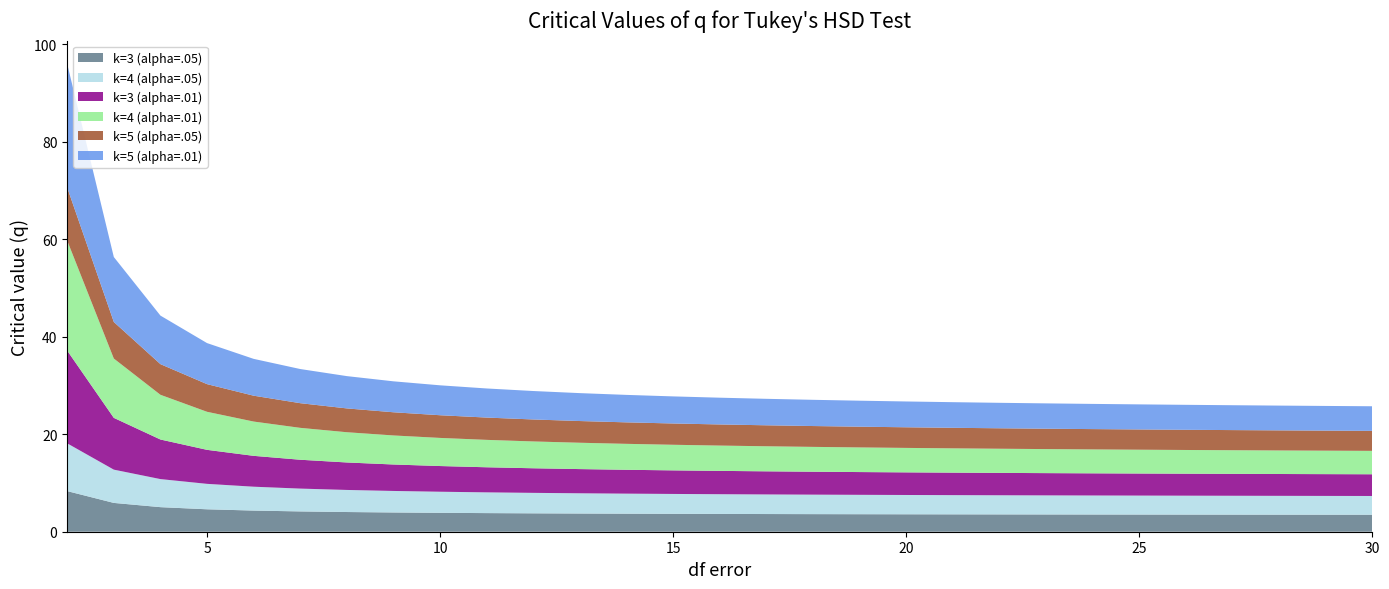

Reading left to right, transcribe all the data shown in this chart.

k=3 (alpha=.05): 2=8.3	3=5.9	4=5.0	5=4.6	6=4.3	7=4.2	8=4.0	9=3.9	10=3.9	11=3.8	12=3.8	13=3.7	14=3.7	15=3.7	16=3.6	17=3.6	18=3.6	19=3.6	20=3.6	21=3.6	22=3.6	23=3.5	24=3.5	25=3.5	26=3.5	27=3.5	28=3.5	29=3.5	30=3.5
k=4 (alpha=.05): 2=9.8	3=6.8	4=5.8	5=5.2	6=4.9	7=4.7	8=4.5	9=4.4	10=4.3	11=4.3	12=4.2	13=4.2	14=4.1	15=4.1	16=4.0	17=4.0	18=4.0	19=4.0	20=4.0	21=3.9	22=3.9	23=3.9	24=3.9	25=3.9	26=3.9	27=3.9	28=3.9	29=3.9	30=3.8
k=3 (alpha=.01): 2=19.0	3=10.6	4=8.1	5=7.0	6=6.3	7=5.9	8=5.6	9=5.4	10=5.3	11=5.1	12=5.0	13=5.0	14=4.9	15=4.8	16=4.8	17=4.7	18=4.7	19=4.7	20=4.6	21=4.6	22=4.6	23=4.6	24=4.5	25=4.5	26=4.5	27=4.5	28=4.5	29=4.5	30=4.5
k=4 (alpha=.01): 2=22.6	3=12.2	4=9.2	5=7.8	6=7.0	7=6.5	8=6.2	9=6.0	10=5.8	11=5.6	12=5.5	13=5.4	14=5.3	15=5.3	16=5.2	17=5.1	18=5.1	19=5.1	20=5.0	21=5.0	22=5.0	23=4.9	24=4.9	25=4.9	26=4.9	27=4.8	28=4.8	29=4.8	30=4.8
k=5 (alpha=.05): 2=10.9	3=7.5	4=6.3	5=5.7	6=5.3	7=5.1	8=4.9	9=4.8	10=4.7	11=4.6	12=4.5	13=4.5	14=4.4	15=4.4	16=4.3	17=4.3	18=4.3	19=4.3	20=4.2	21=4.2	22=4.2	23=4.2	24=4.2	25=4.2	26=4.1	27=4.1	28=4.1	29=4.1	30=4.1
k=5 (alpha=.01): 2=25.4	3=13.3	4=10.0	5=8.4	6=7.6	7=7.0	8=6.6	9=6.3	10=6.1	11=6.0	12=5.8	13=5.7	14=5.6	15=5.6	16=5.5	17=5.4	18=5.4	19=5.3	20=5.3	21=5.3	22=5.2	23=5.2	24=5.2	25=5.1	26=5.1	27=5.1	28=5.1	29=5.1	30=5.0